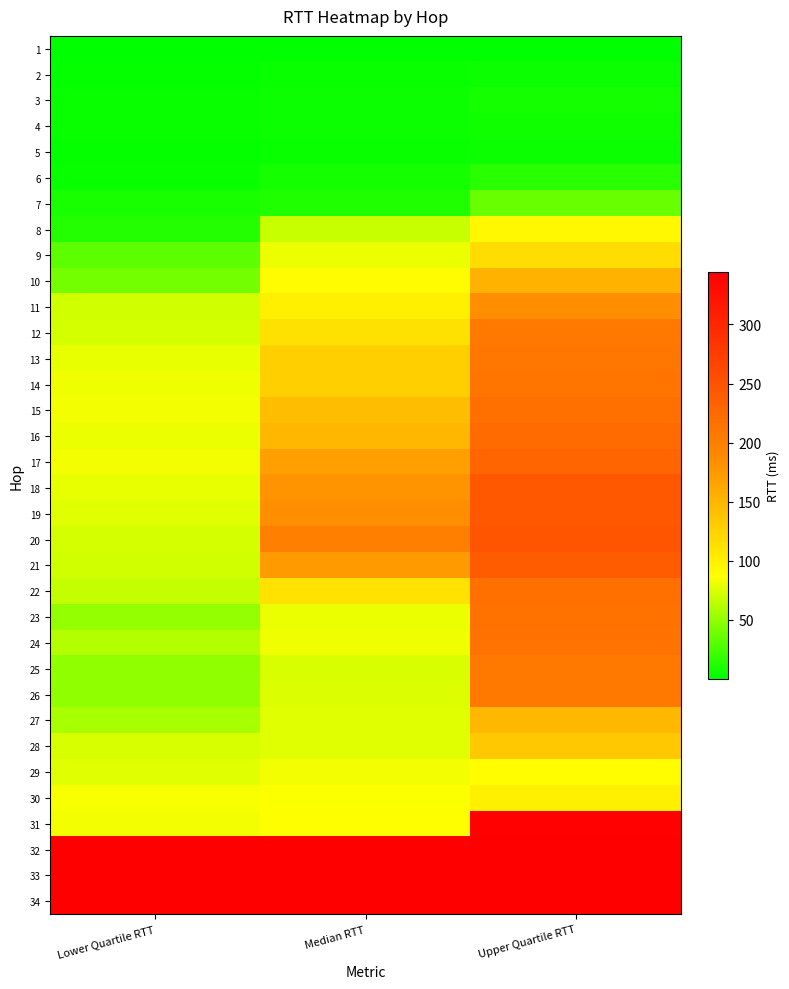

Which category has the lowest value across all series?

Lower Quartile RTT